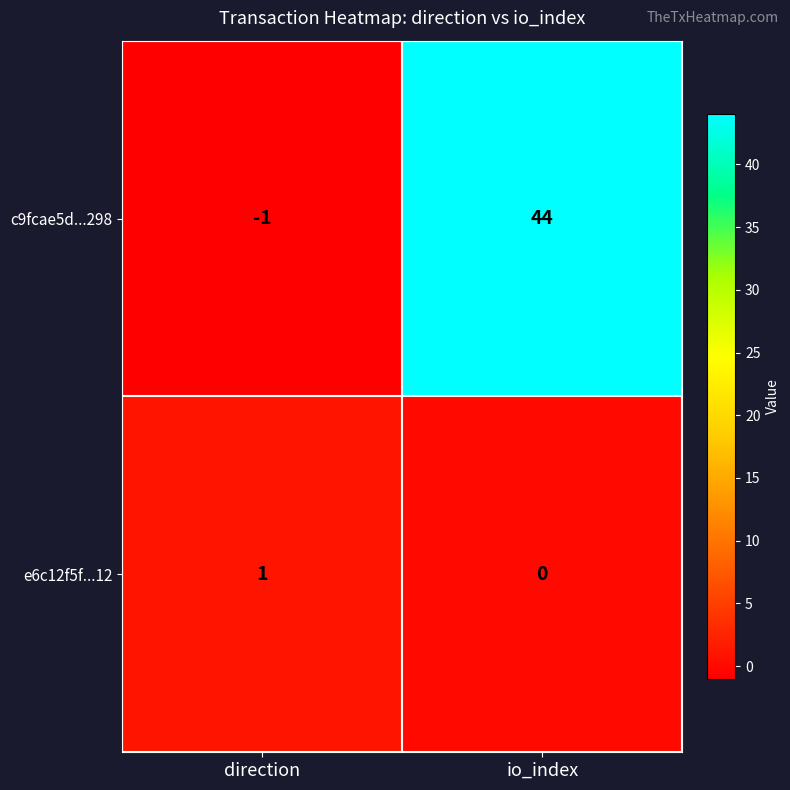

At which category is the sum across all series the highest?

io_index